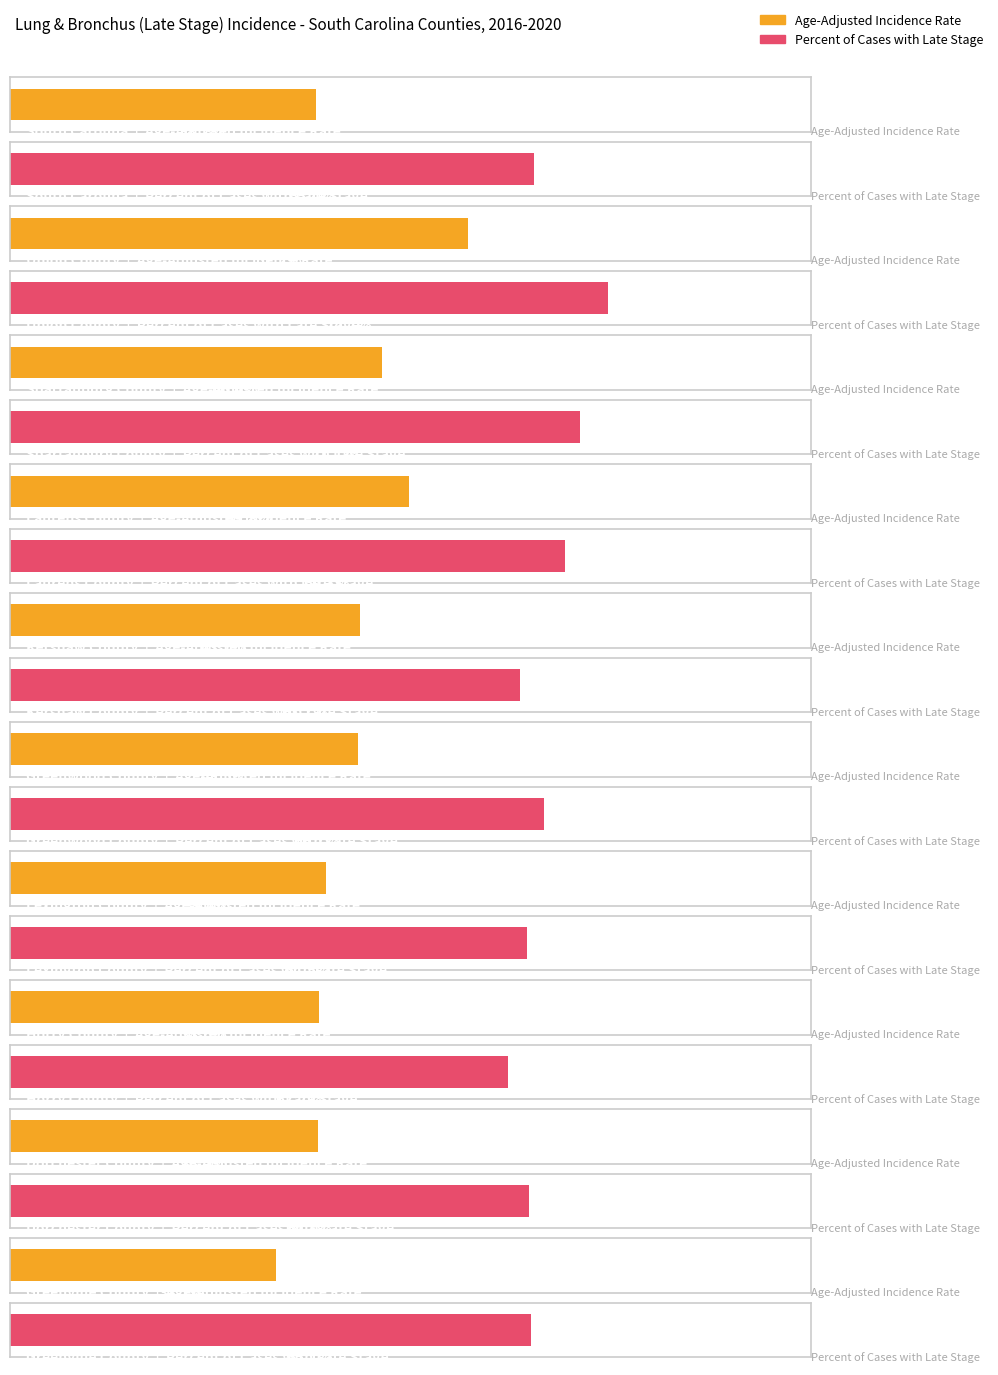

What is the difference between the maximum and minimum values in the Age-Adjusted Incidence Rate series?

24.0